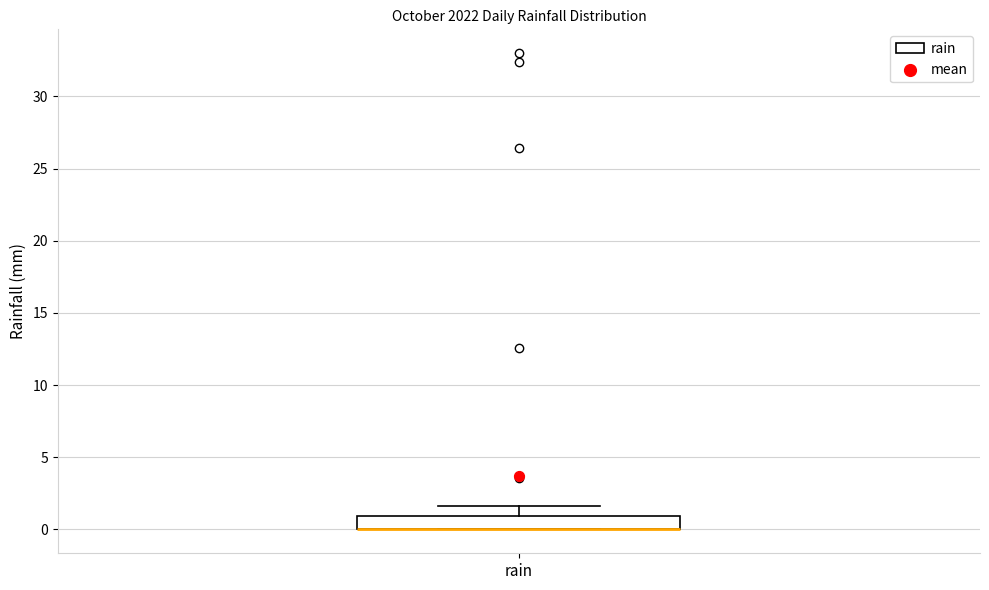

Transcribe this box plot: give where the median line is, the range the box spans, and where the two whiskers end, as read against the y-axis. The values are not printed on the chart, so give them approximately, as read against the axis.

median 0.0 (drawn on the box's lower edge), box 0.0 to 1.0, whiskers 0.0 to 1.5